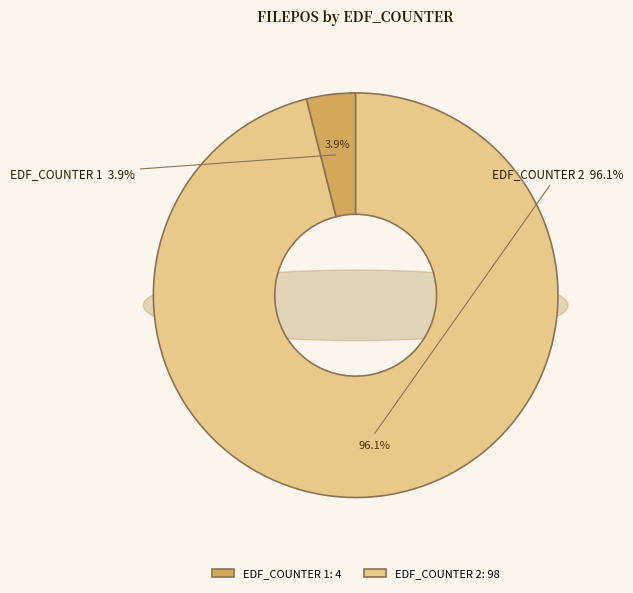

To the nearest percent, what portion does EDF_COUNTER 1 represent?

4%